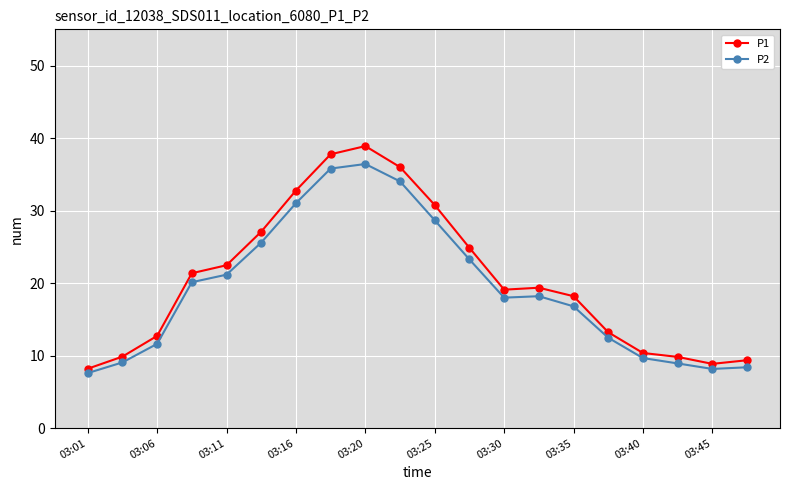

What is the value of the P2 point at the 2nd from the left?

9.1